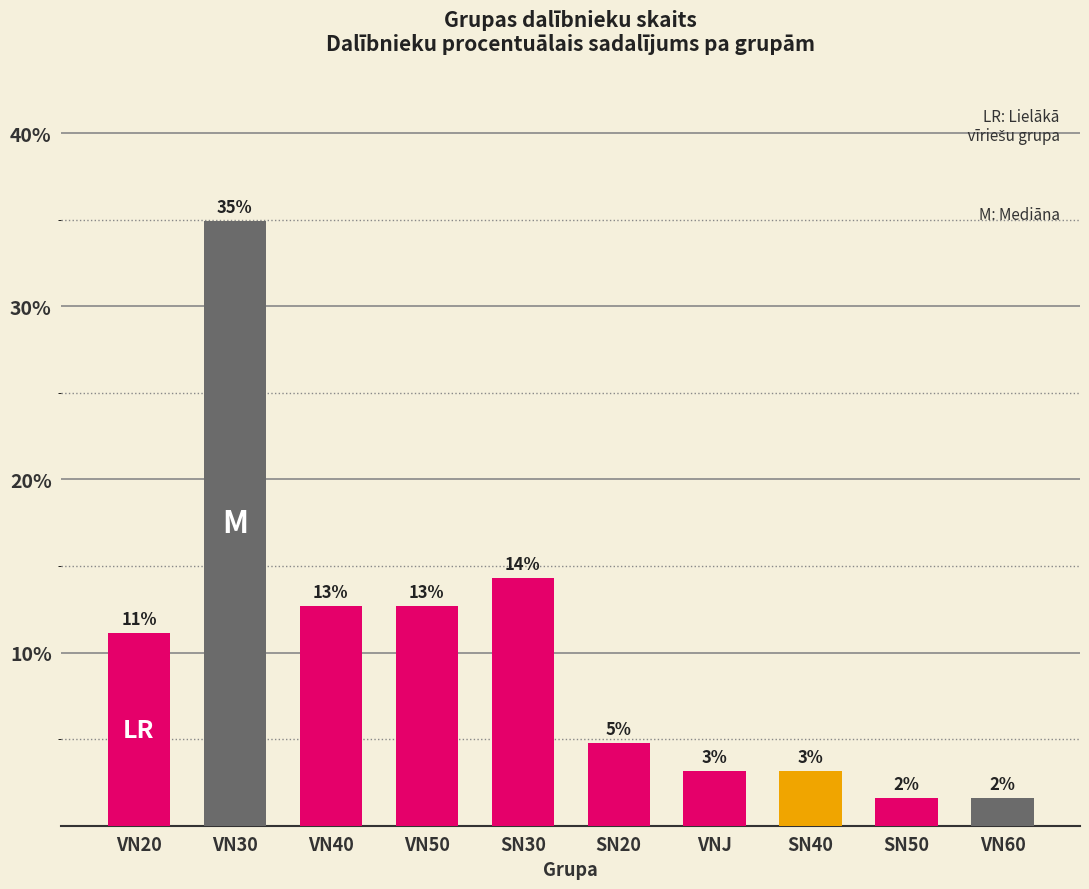

How many bars are there in total?

10